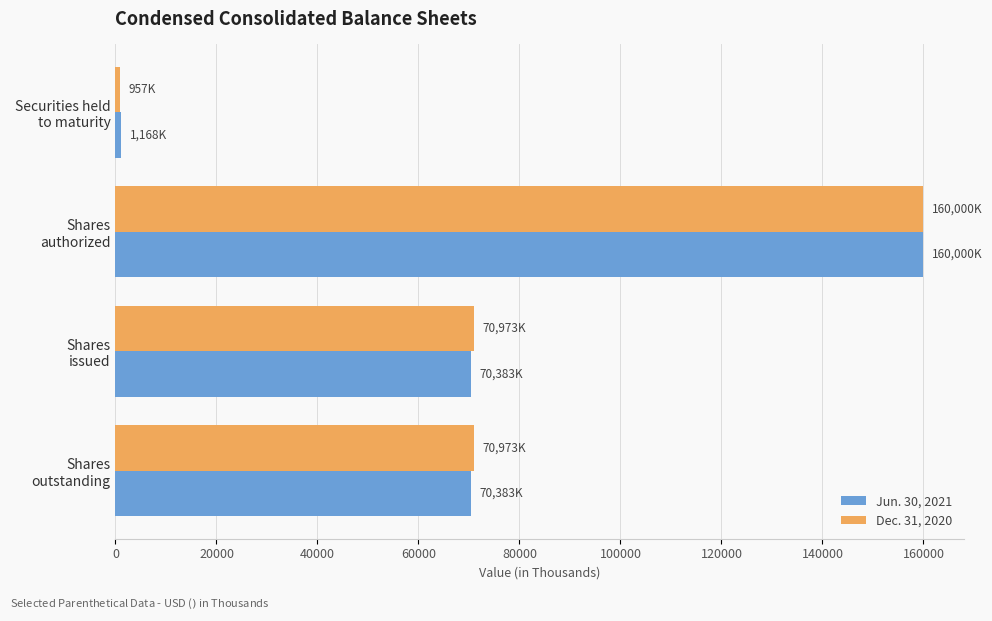

List the series in order of their overall mean, lowest first.

Jun. 30, 2021, Dec. 31, 2020